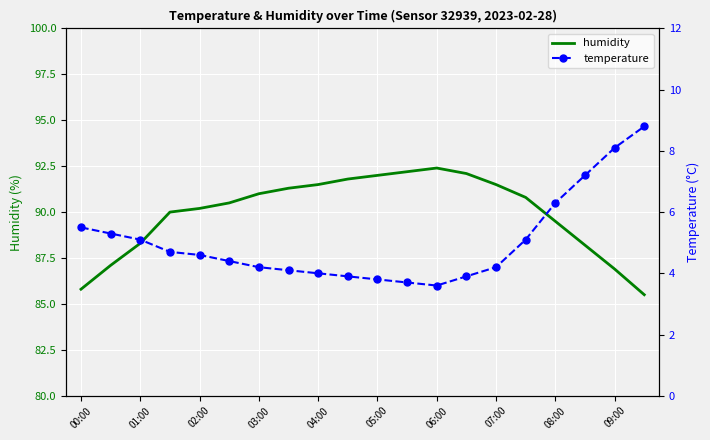

At which category does humidity reach its first local peak?

06:00